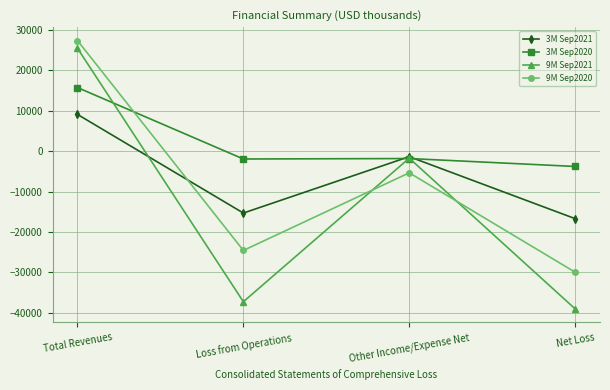

What is the total value across all series at Total Revenues?

77455